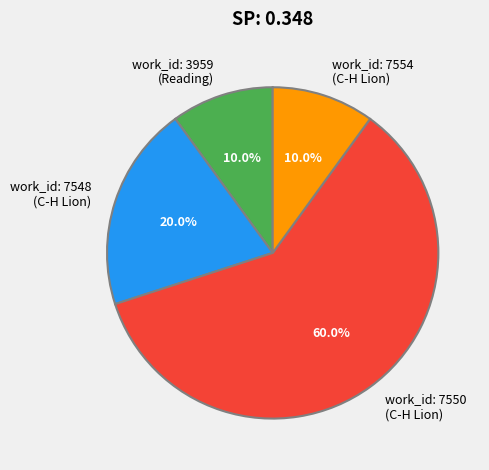

To the nearest percent, what is the difference between the largest and smallest slice percentages?

50%